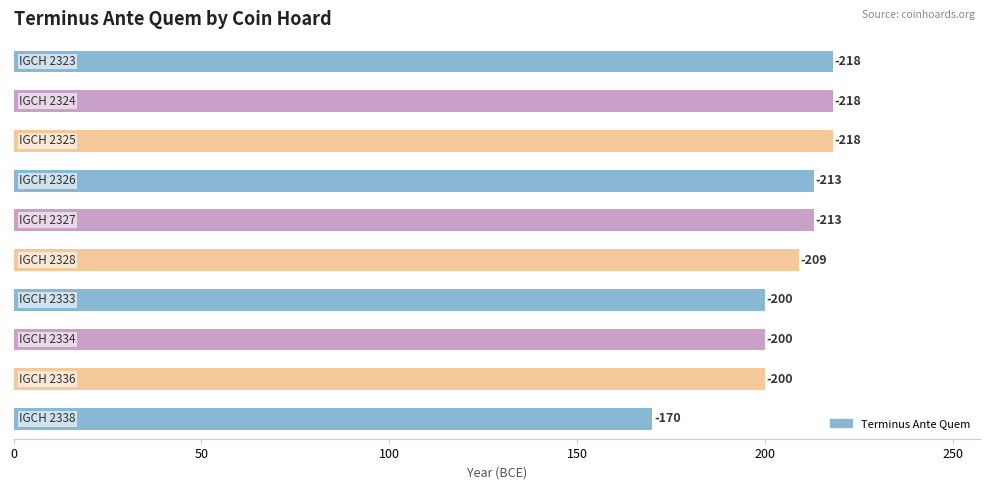

What is the smallest value displayed?

170